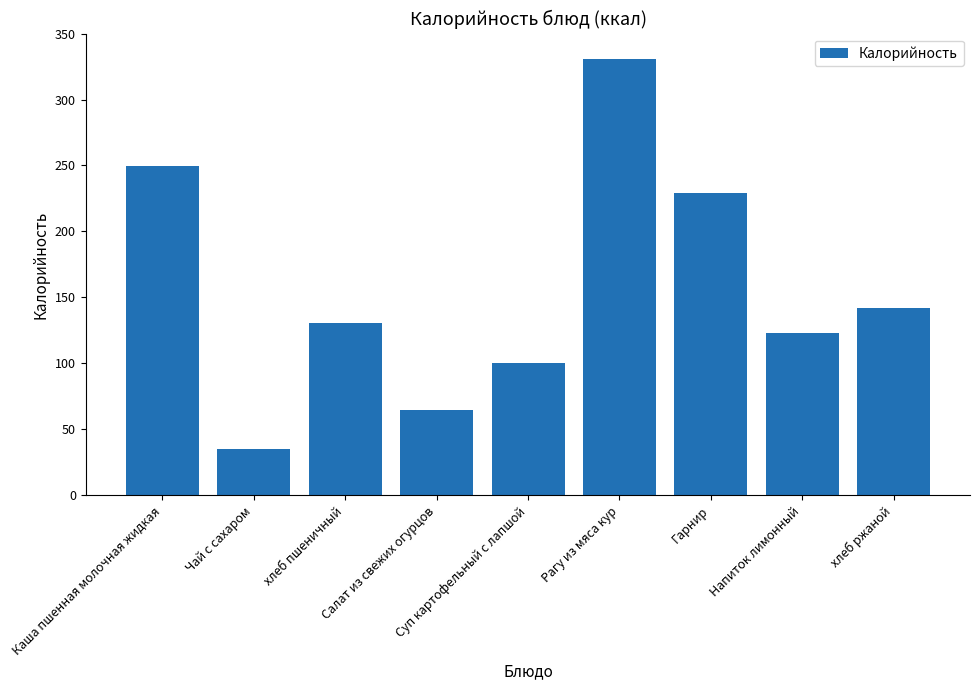

Which category has the lowest value across all series?

Чай с сахаром